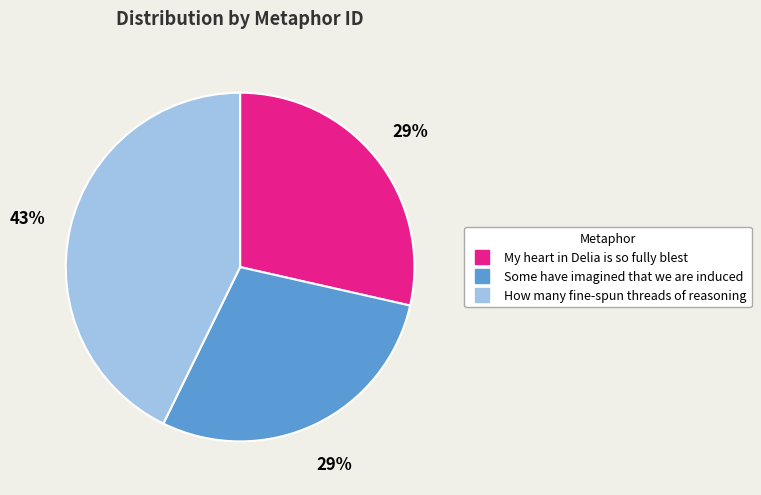

Approximately how many times larger is the value at How many fine-spun threads of reasoning compared to Some have imagined that we are induced?

1.5